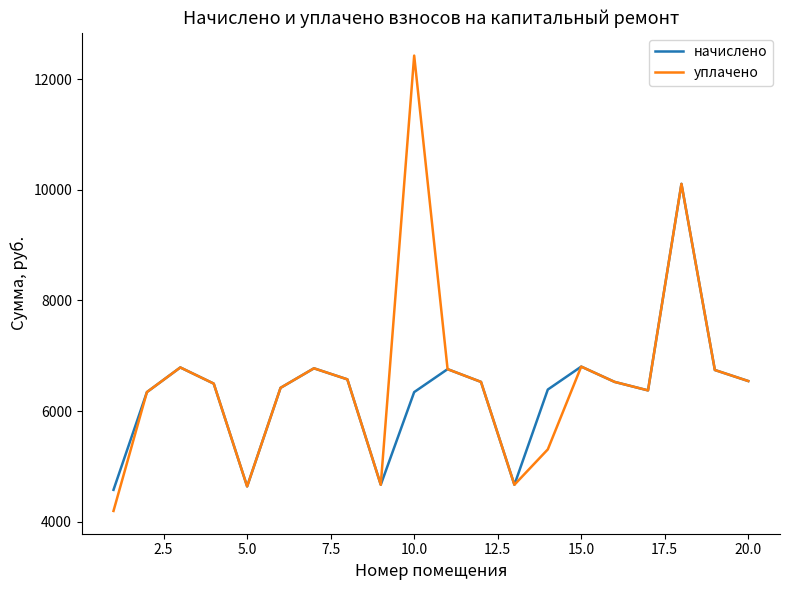

Rank the series by their maximum value, from highest to lowest.

уплачено, начислено